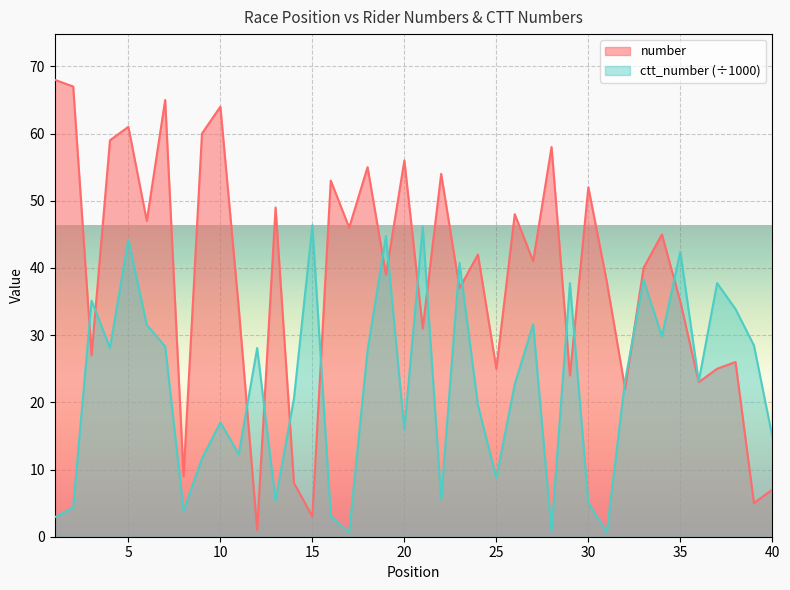

Which series has the widest spread of values?

number